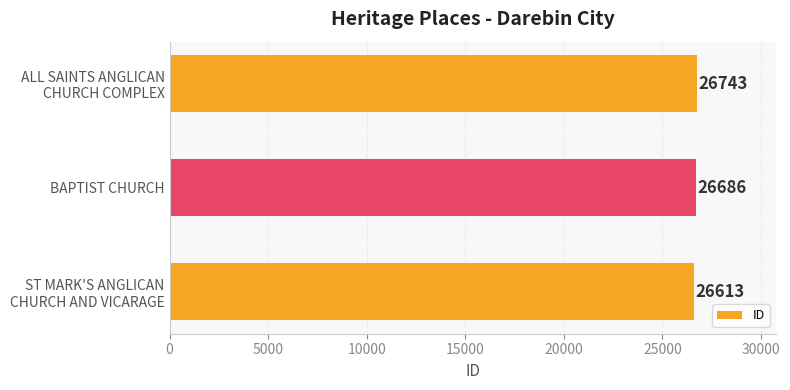

The value at BAPTIST CHURCH is 7764. True or false?

False